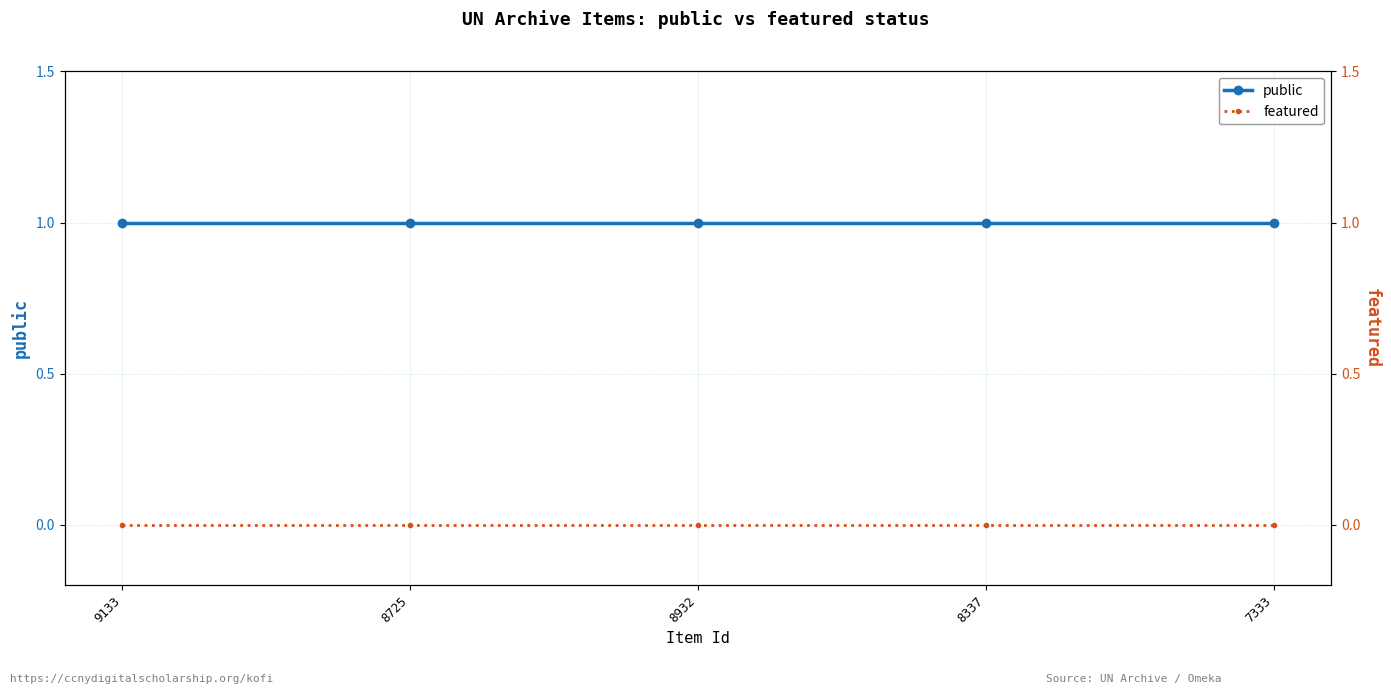

How many lines are shown in the chart?

2